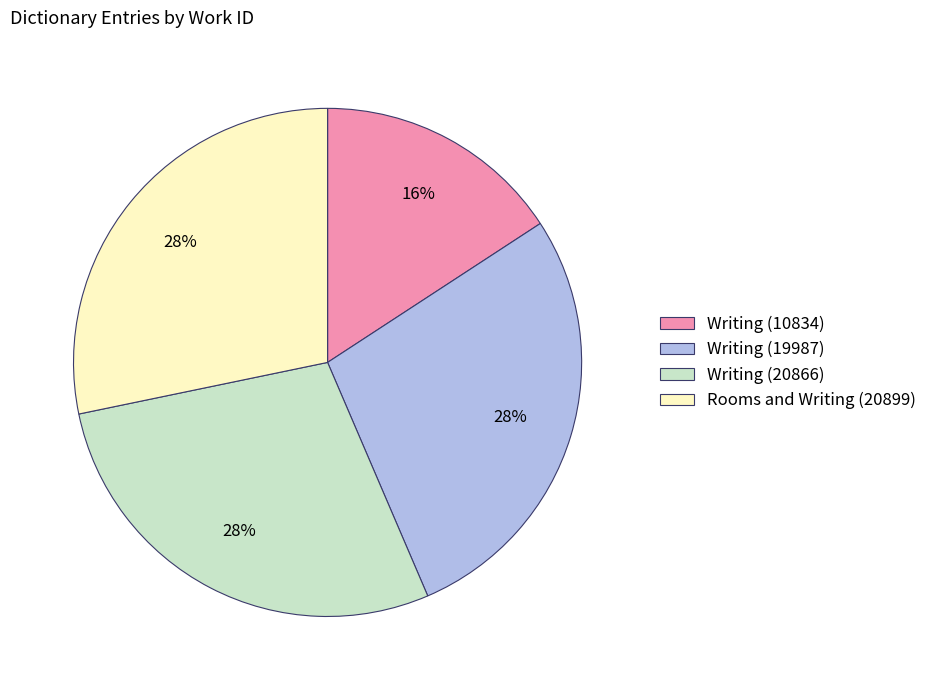

To the nearest percent, what percentage of the pie is Writing (10834)?

16%